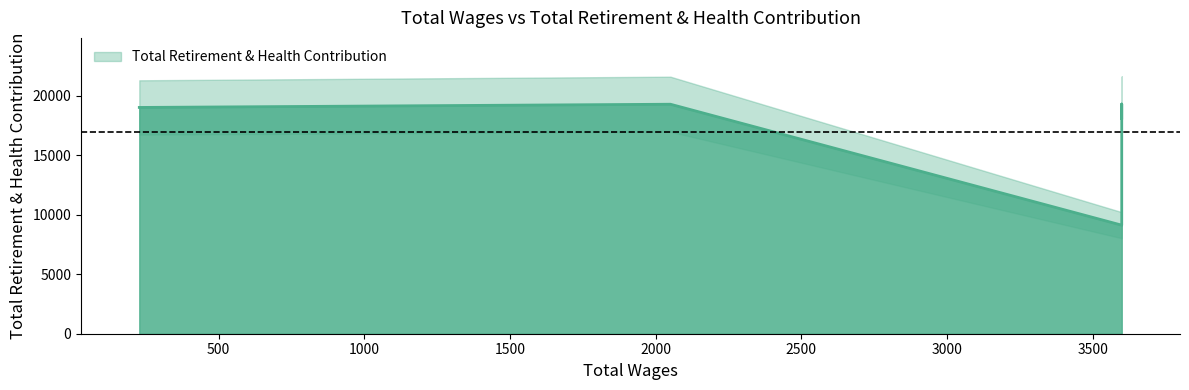

The chart shows a value of 18110 at 3600.0. True or false?

True